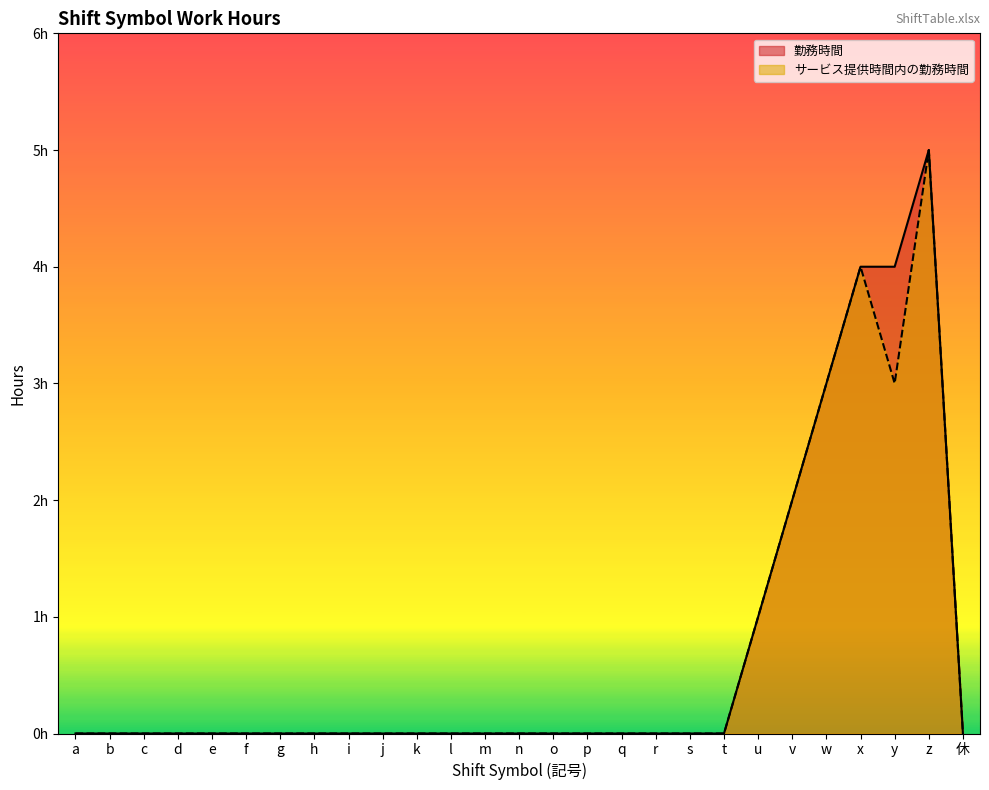

How many lines are shown in the chart?

2